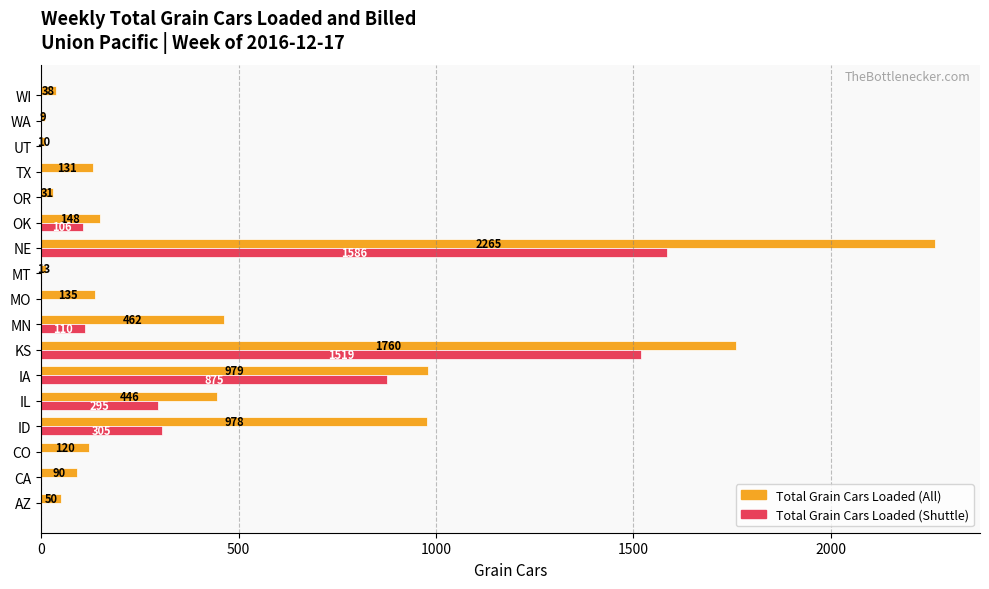

Between MO and TX, which series saw the biggest shift?

Total Grain Cars Loaded (All)